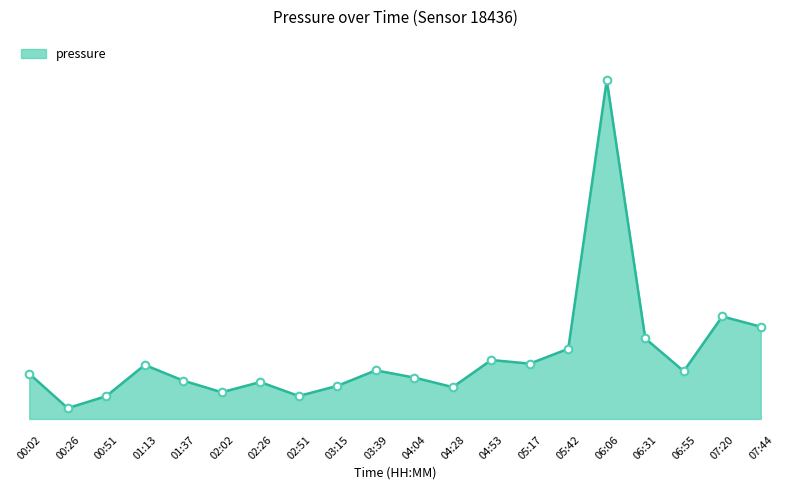

What is the change in value from 04:28 to 06:06?

+142.3